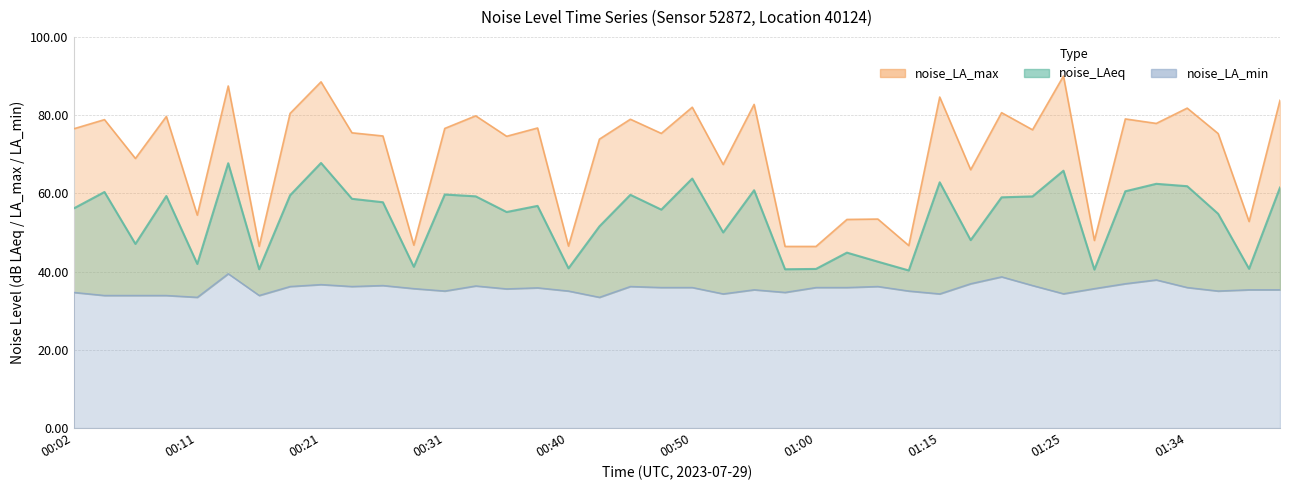

What is the difference between the maximum and minimum values in the noise_LA_max series?

43.6